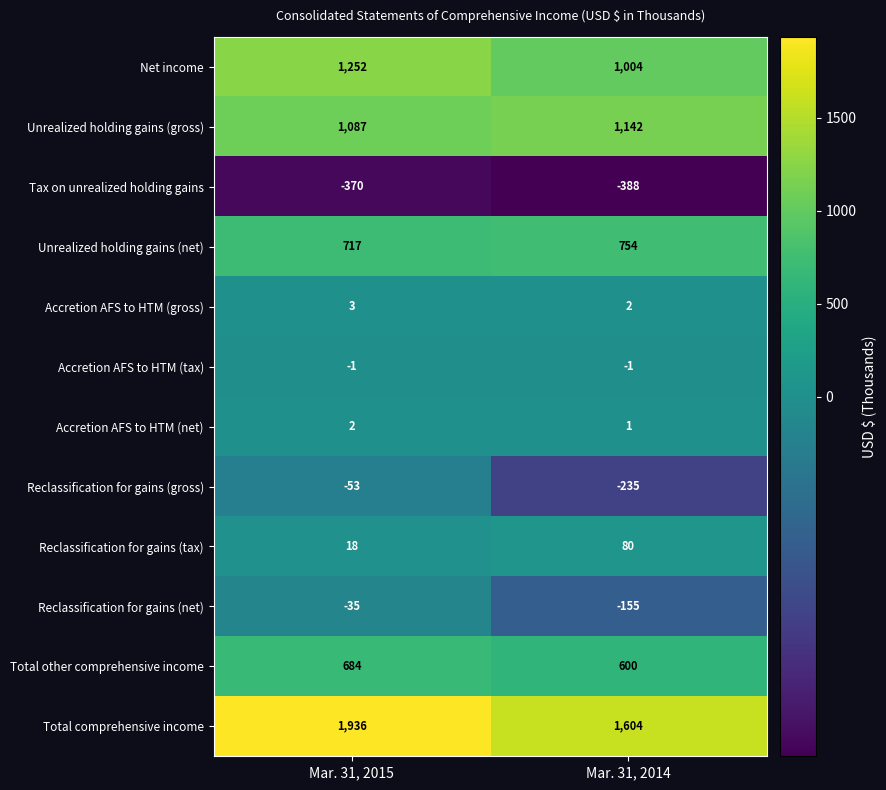

At which category is the sum across all series the highest?

Mar. 31, 2015